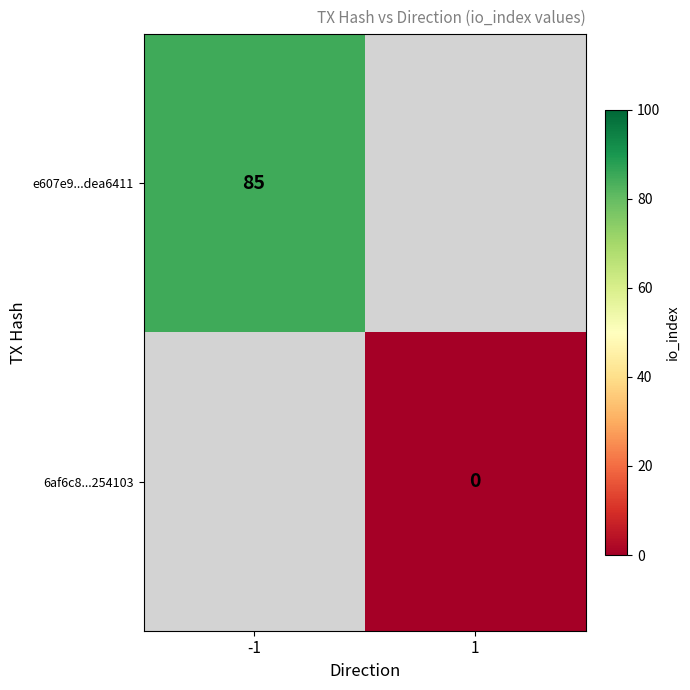

True or false: e607e9...dea6411 has a value of 85 at -1.

True